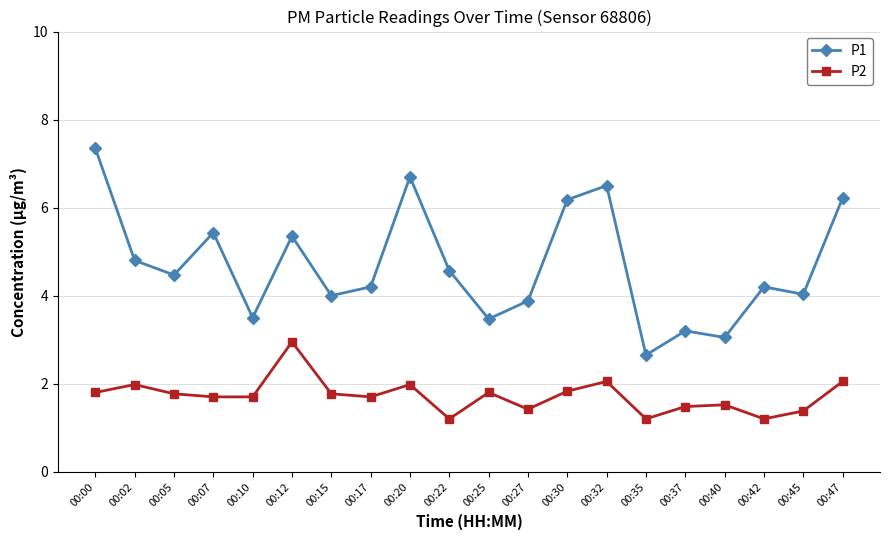

Is this an area chart (filled region under the line)?

No